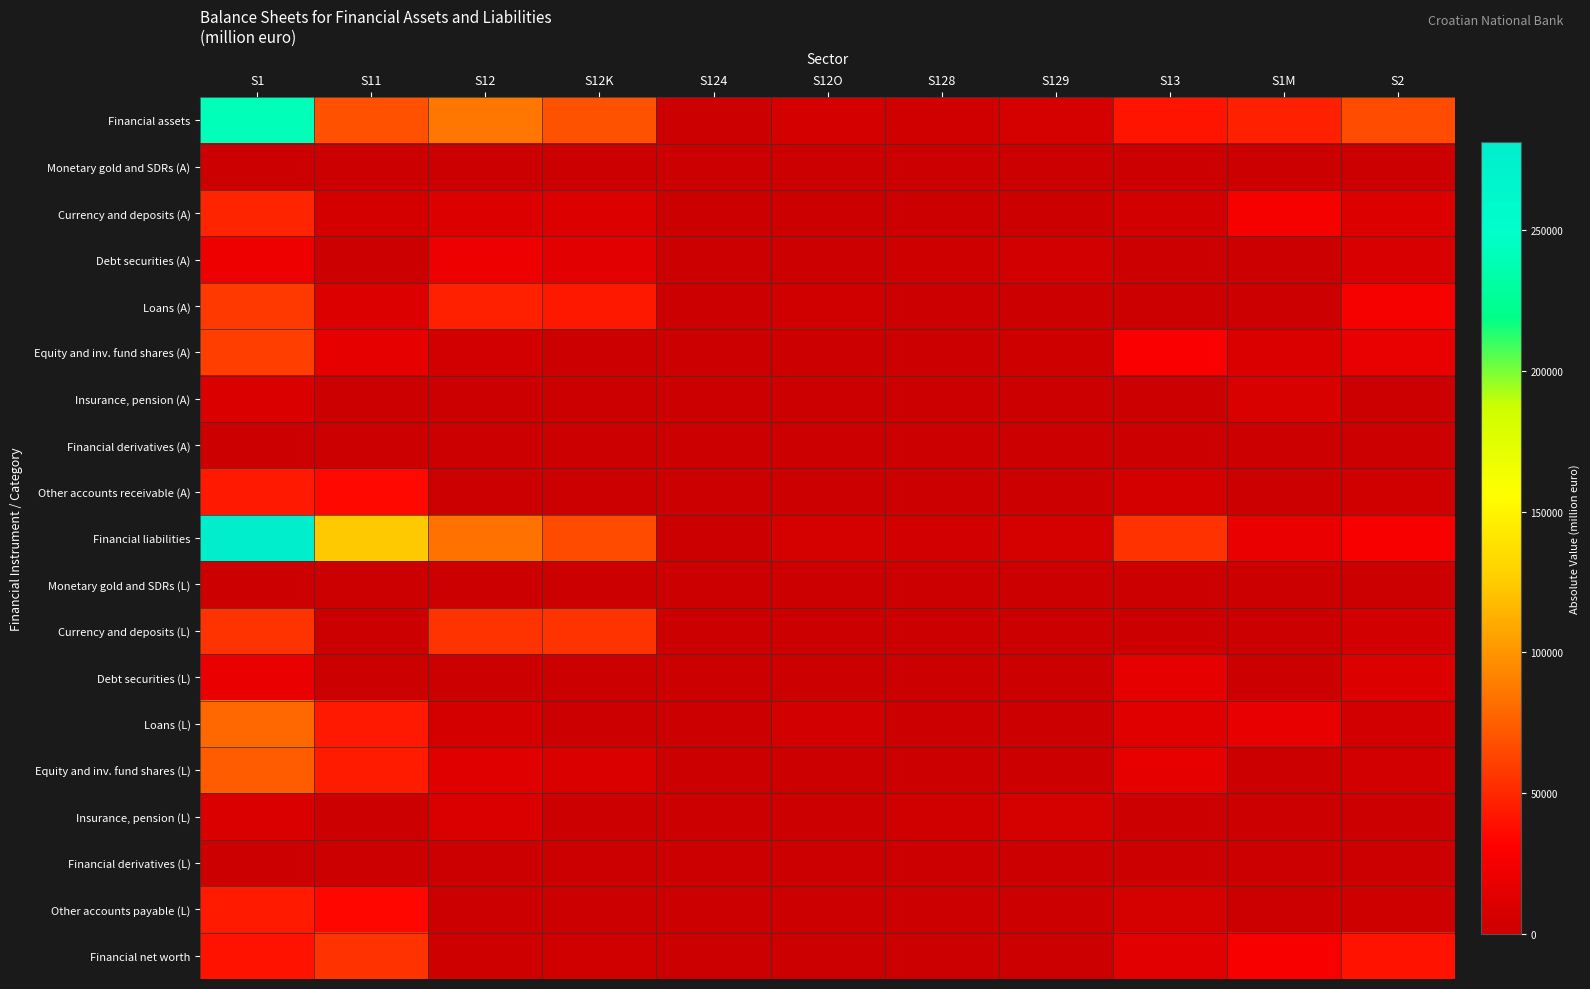

Count the number of categories in the chart.

11